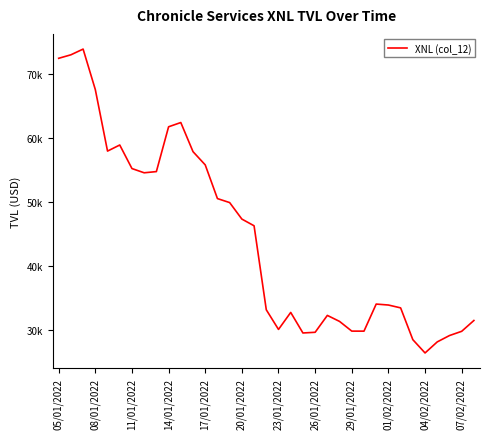

What is the difference between the maximum and second lowest values?

45893.0